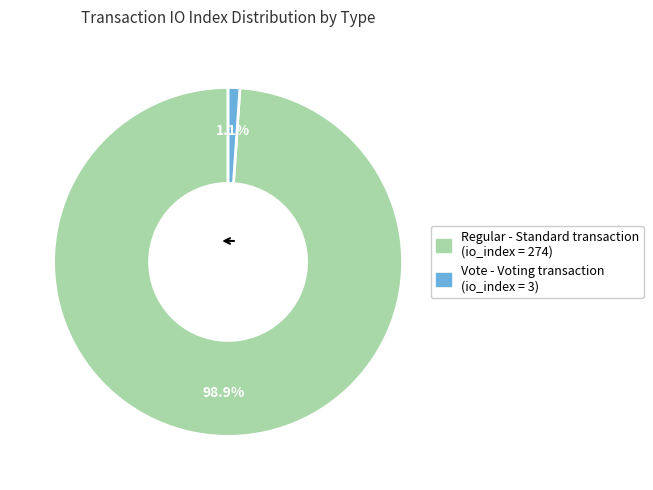

To the nearest percent, what portion does Vote represent?

1%